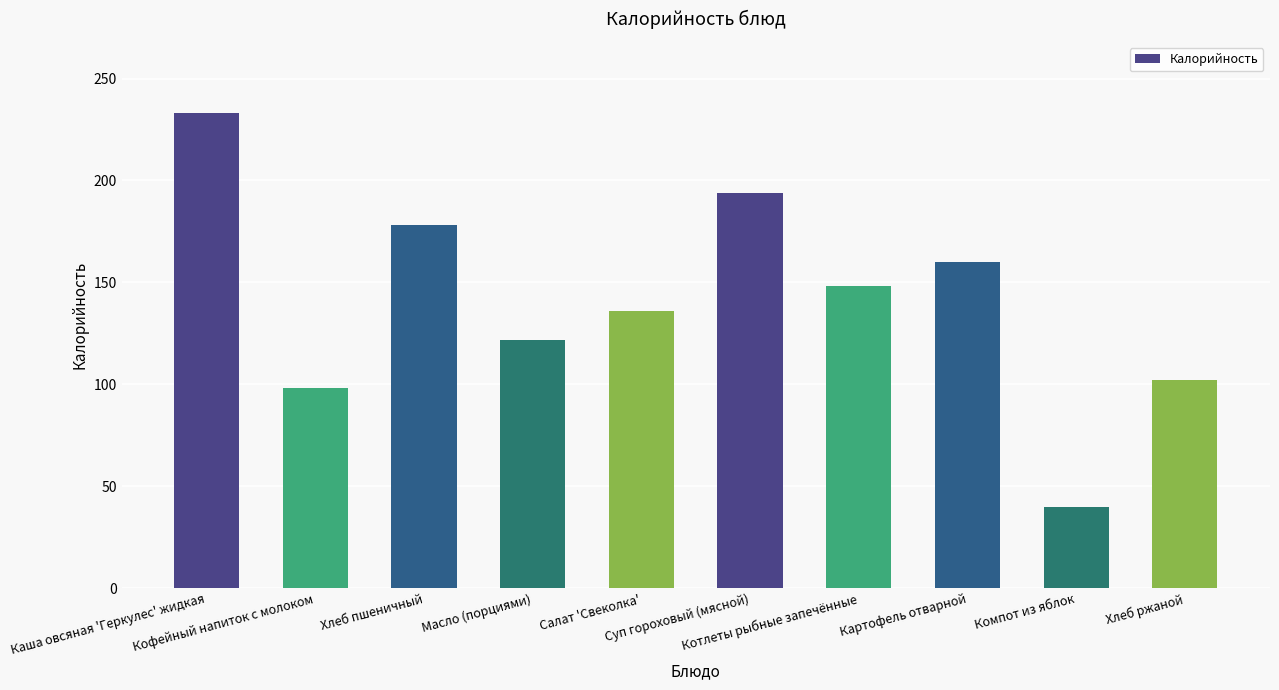

What is the value of the 4th bar from the left?

122